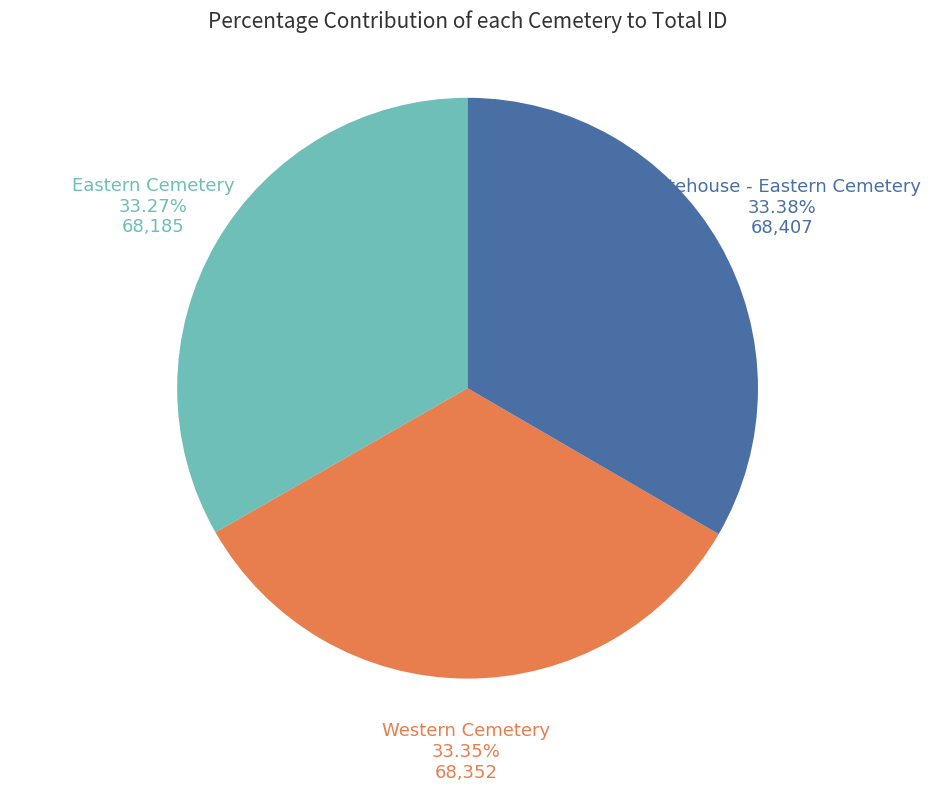

Is there a majority slice in this chart?

No